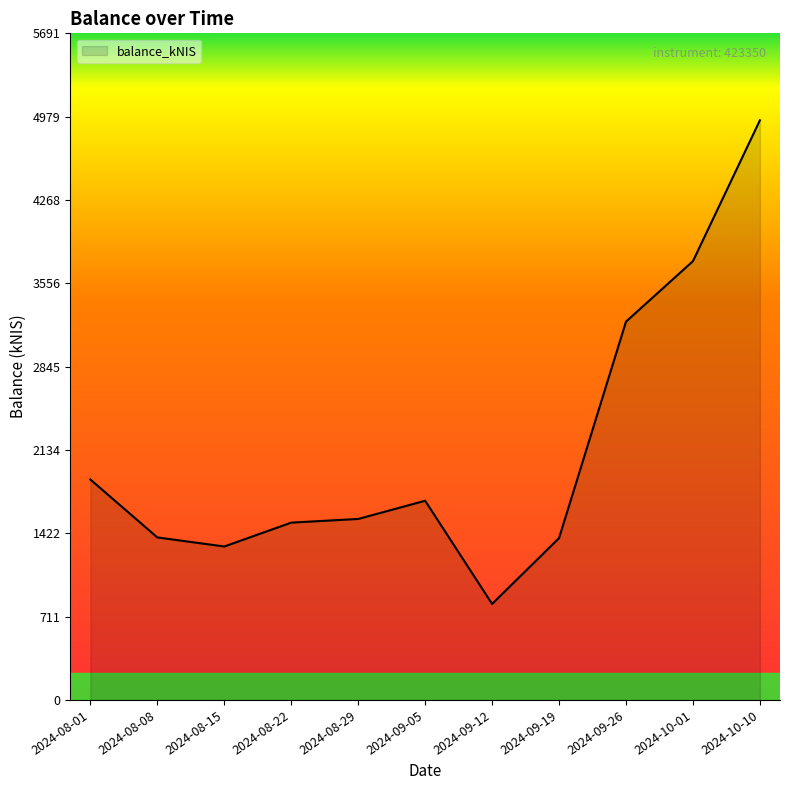

Approximately how many times larger is the value at 2024-08-22 compared to 2024-09-19?

1.1